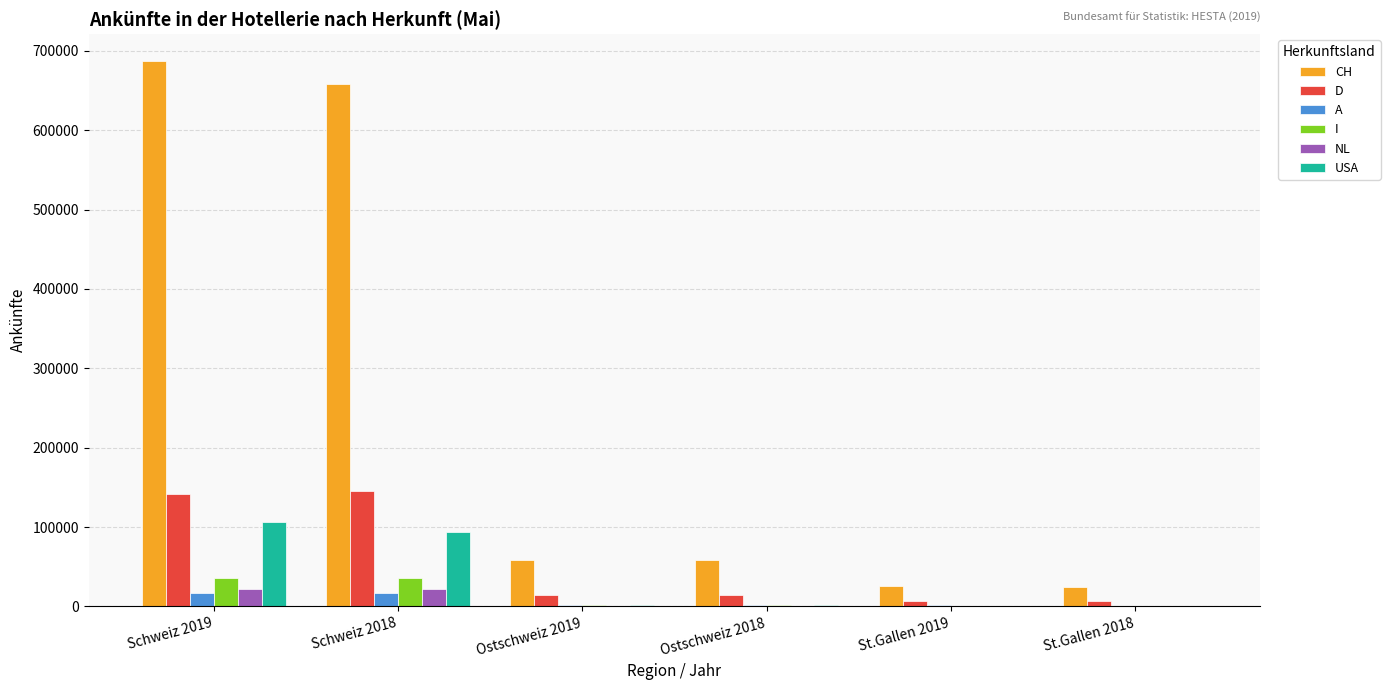

What is the total value across all series at St.Gallen 2018?

34053